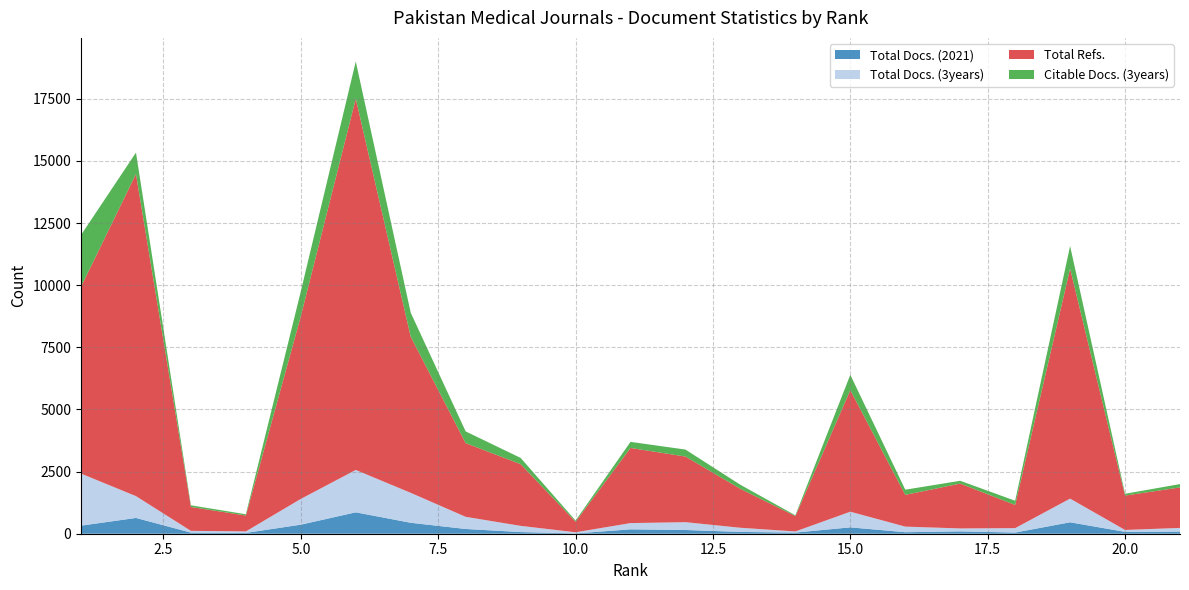

Reading left to right, extract all data points from this chart.

Total Docs. (2021): 324	635	45	33	364	861	440	191	67	12	176	150	72	46	256	61	94	47	460	74	85
Total Docs. (3years): 2095	878	70	60	1037	1705	1205	489	250	46	252	315	168	45	630	225	119	178	953	78	149
Total Refs.: 7519	12960	961	639	7350	14938	6283	2965	2483	426	3023	2640	1565	620	4890	1277	1804	934	9253	1383	1629
Citable Docs. (3years): 2081	861	67	51	1000	1495	966	471	250	46	245	281	163	31	618	208	113	167	906	72	134